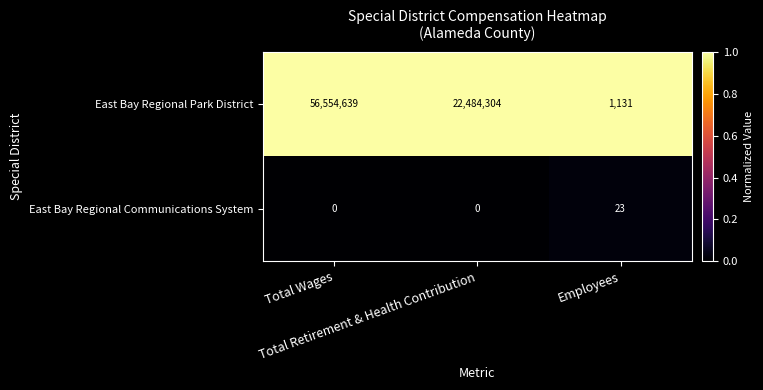

What is the average value of the East Bay Regional Park District series?

26346691